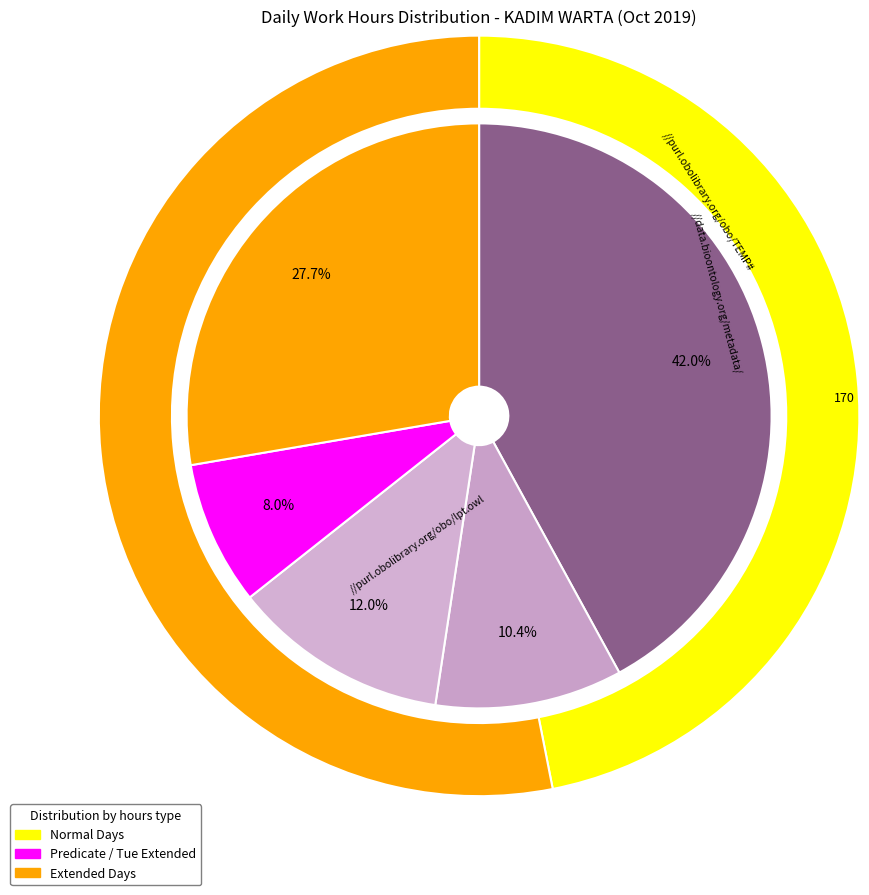

Does any single category account for the majority?

No